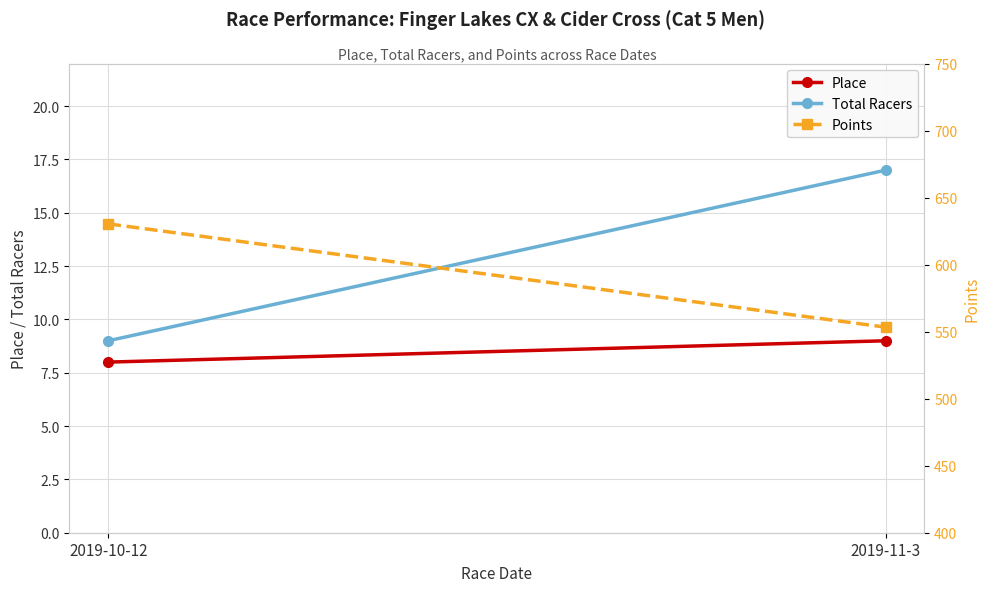

What is the value of the Total Racers point at the 1st from the left?

9.0